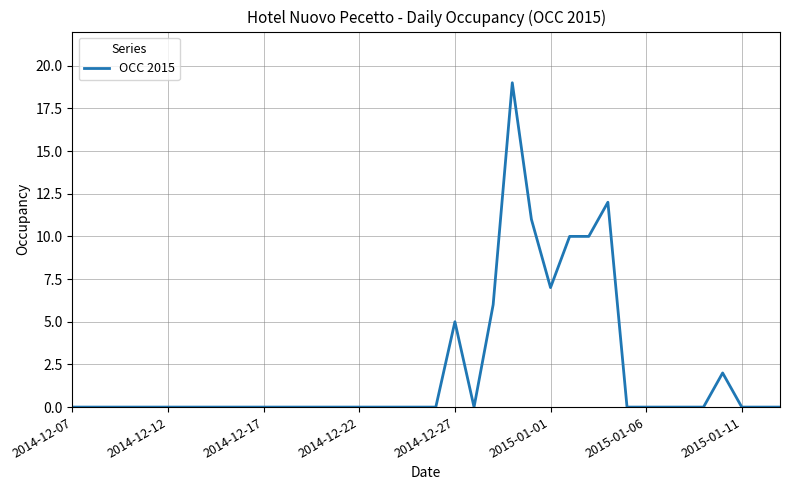

What is the difference between the maximum and minimum values?

19